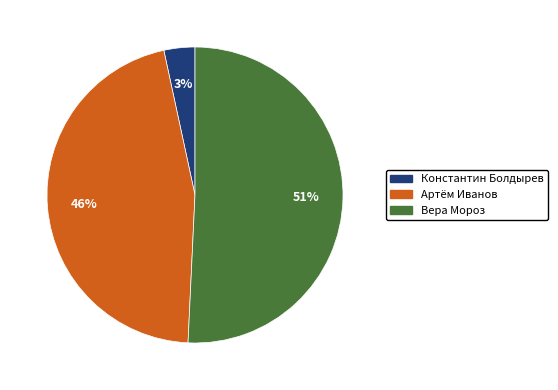

Which slice is the largest?

Вера Мороз